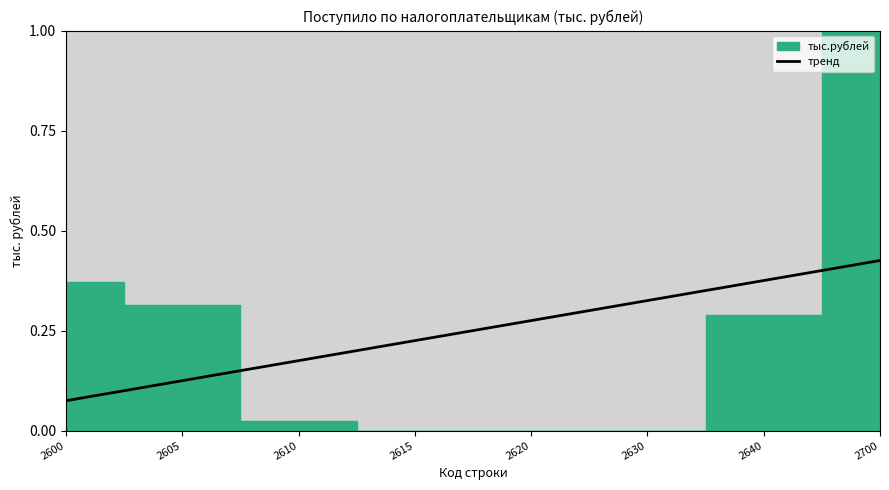

What is the approximate value at 2620?

0.3